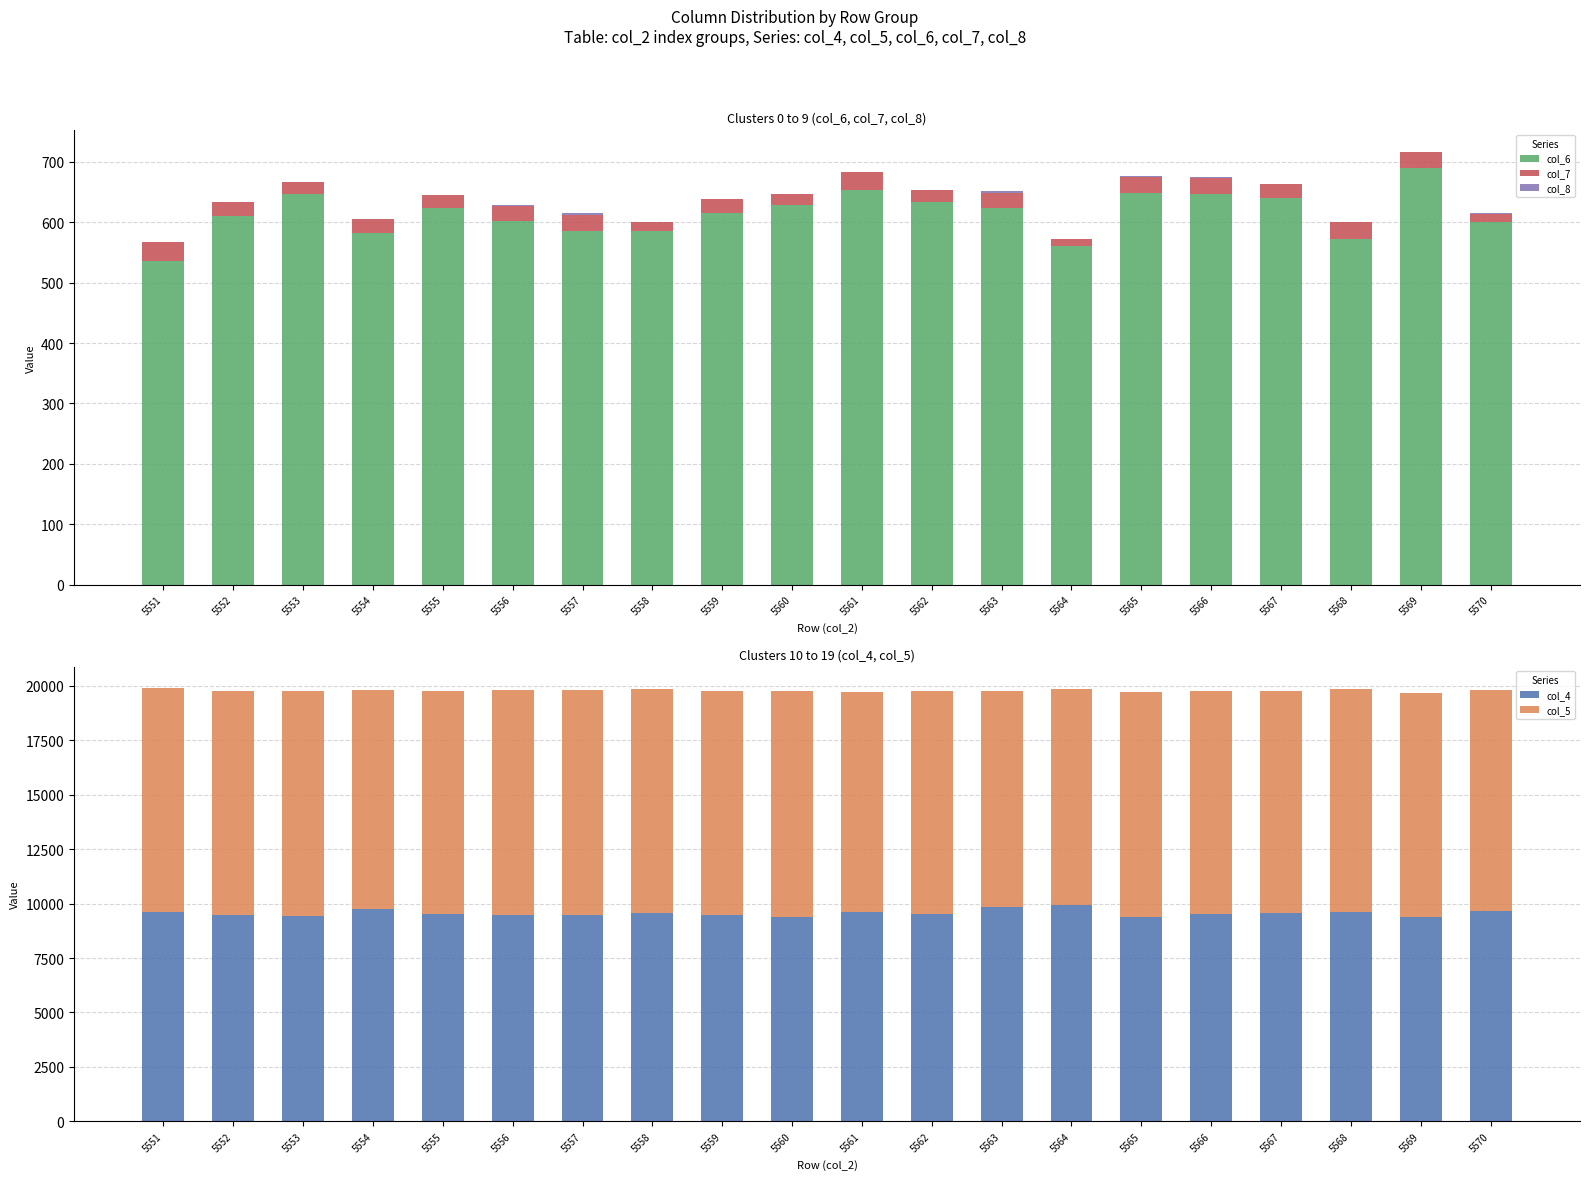

The col_4 series shows 4230 at 5565. True or false?

False